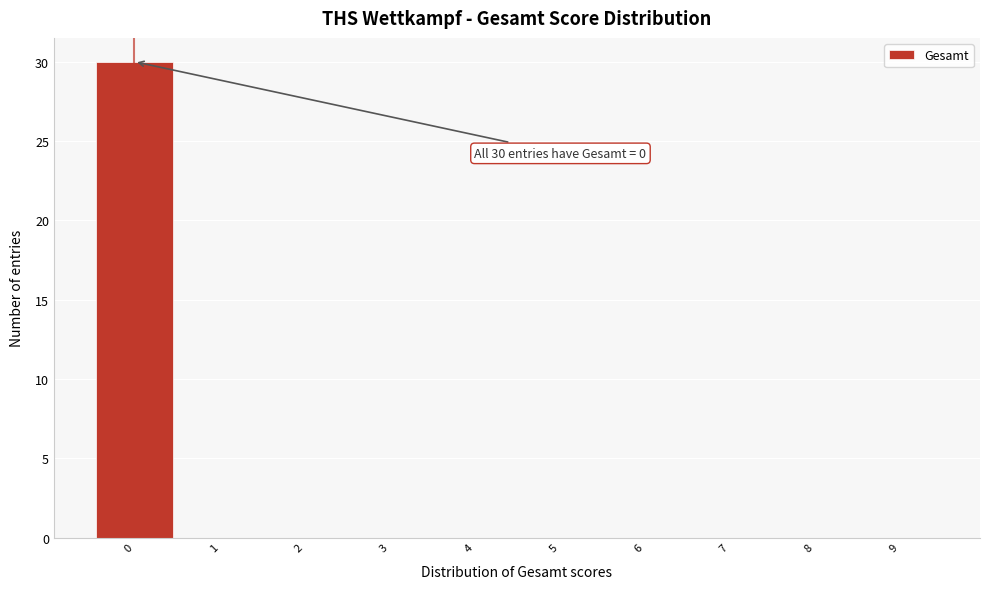

Over which range of the x-axis is the bar tallest?

-0.5 to 0.5